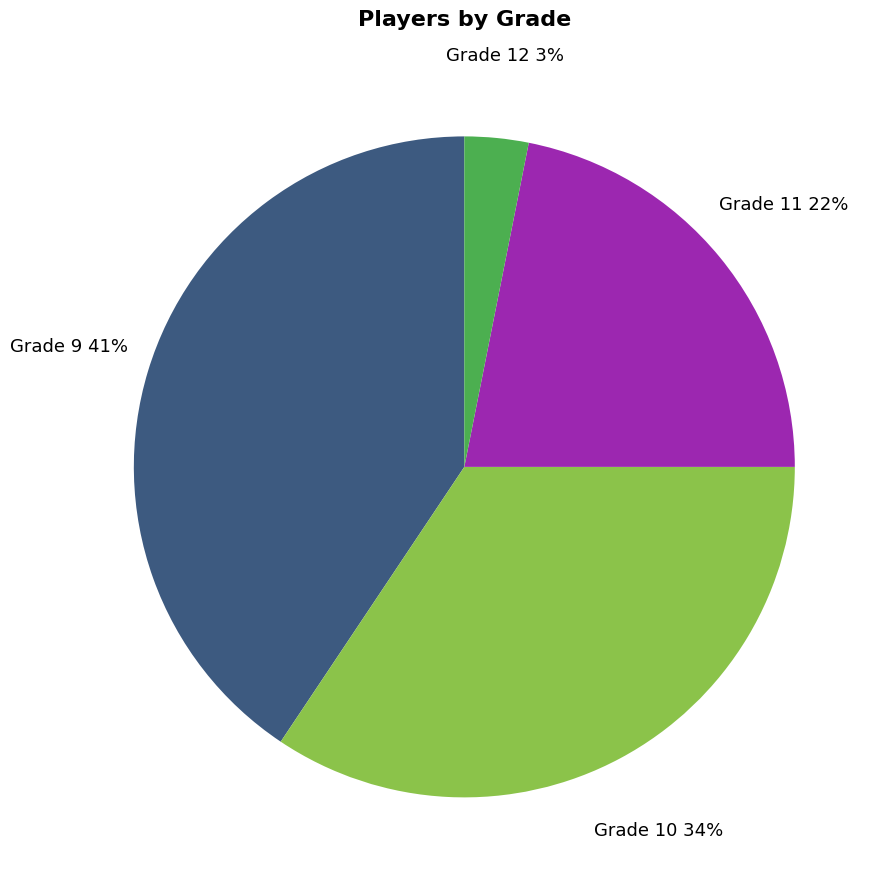

Which slice is the largest?

Grade 9